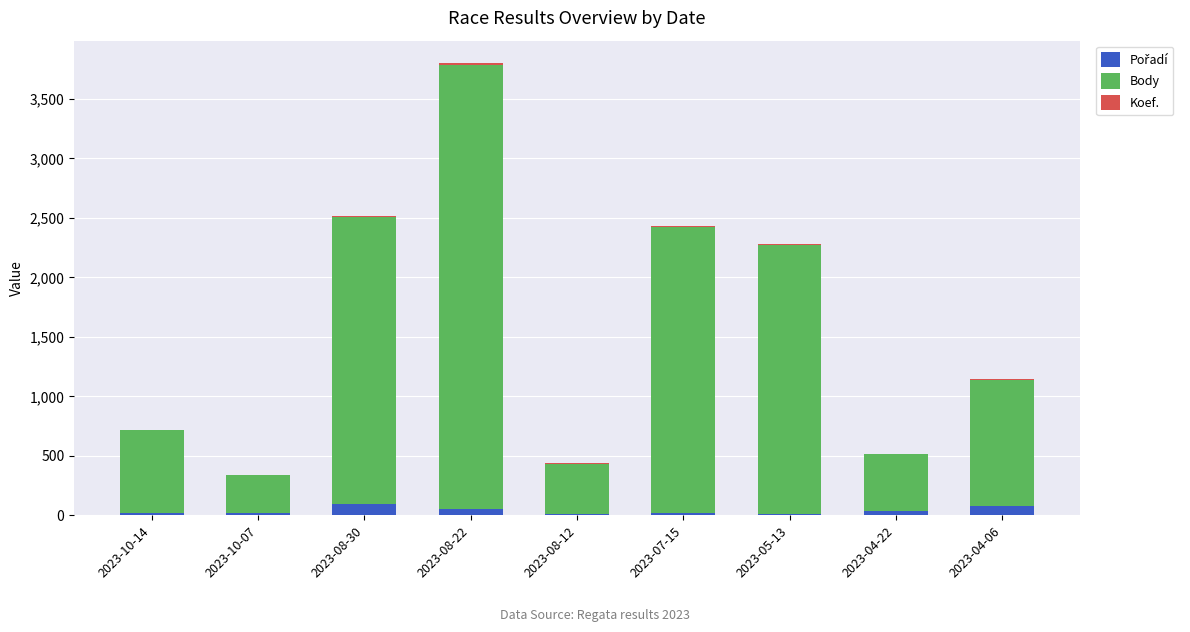

What is the label of the 9th bar from the left?

2023-04-06